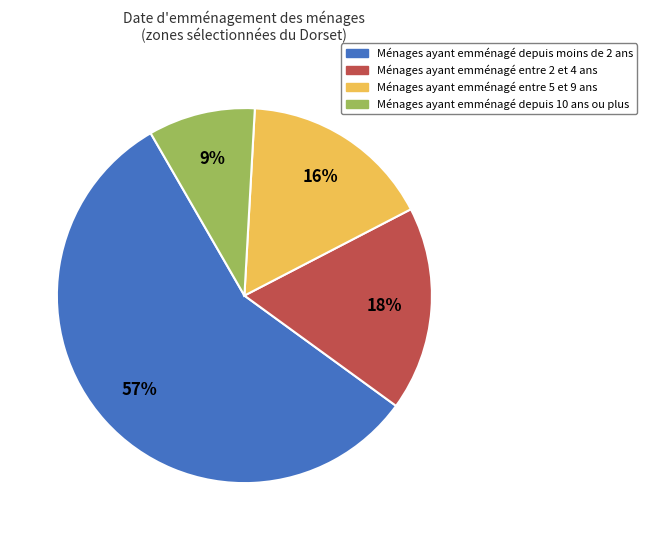

Is there any slice that represents more than half of the pie?

Yes